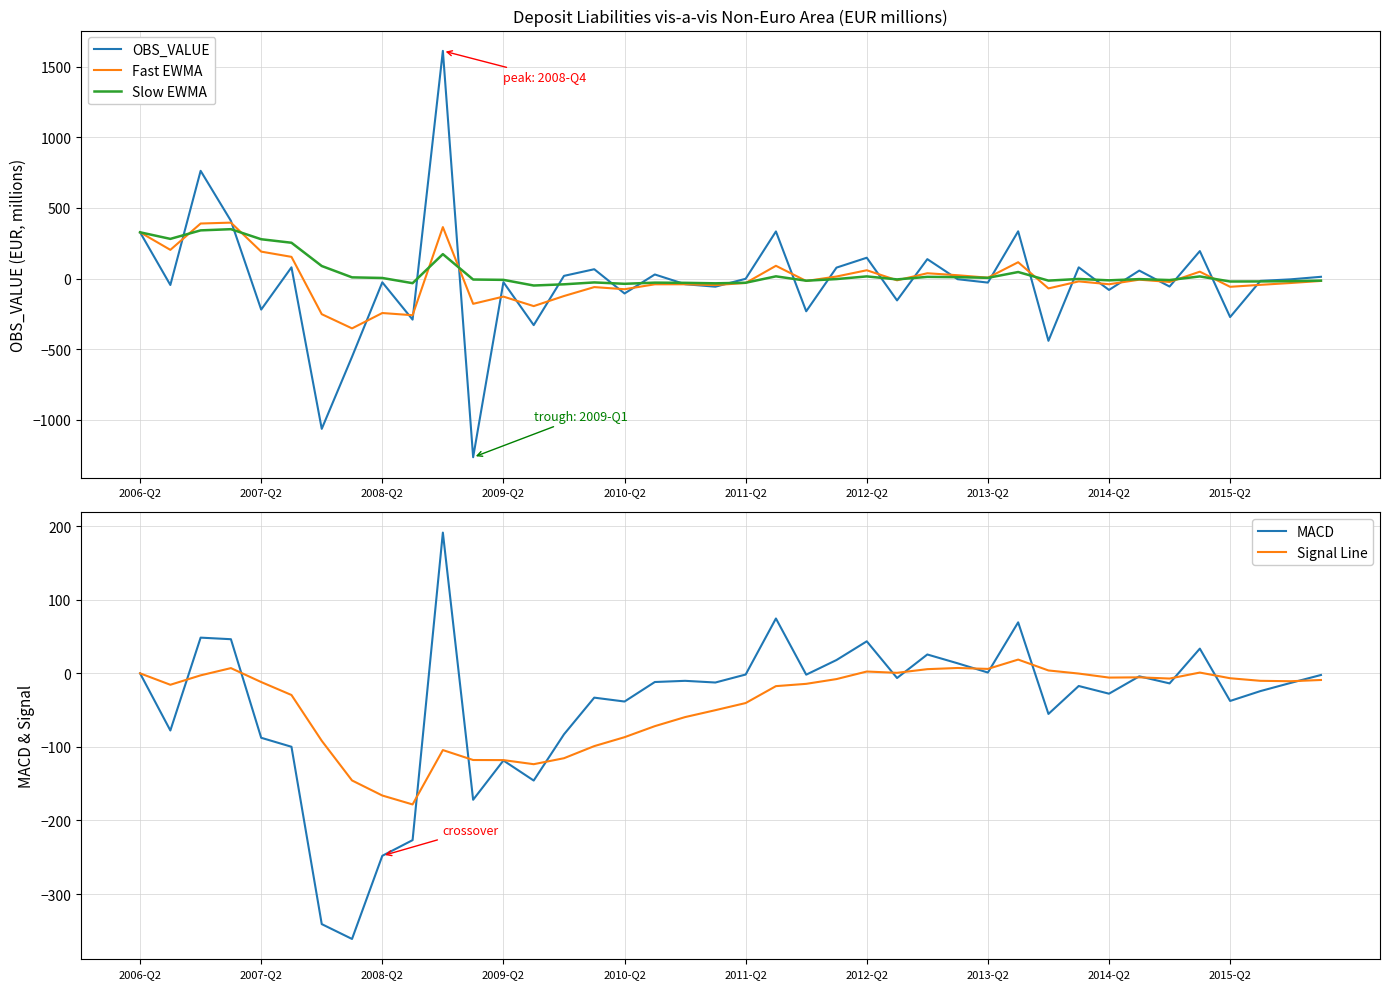

Count the number of data series in this chart.

5